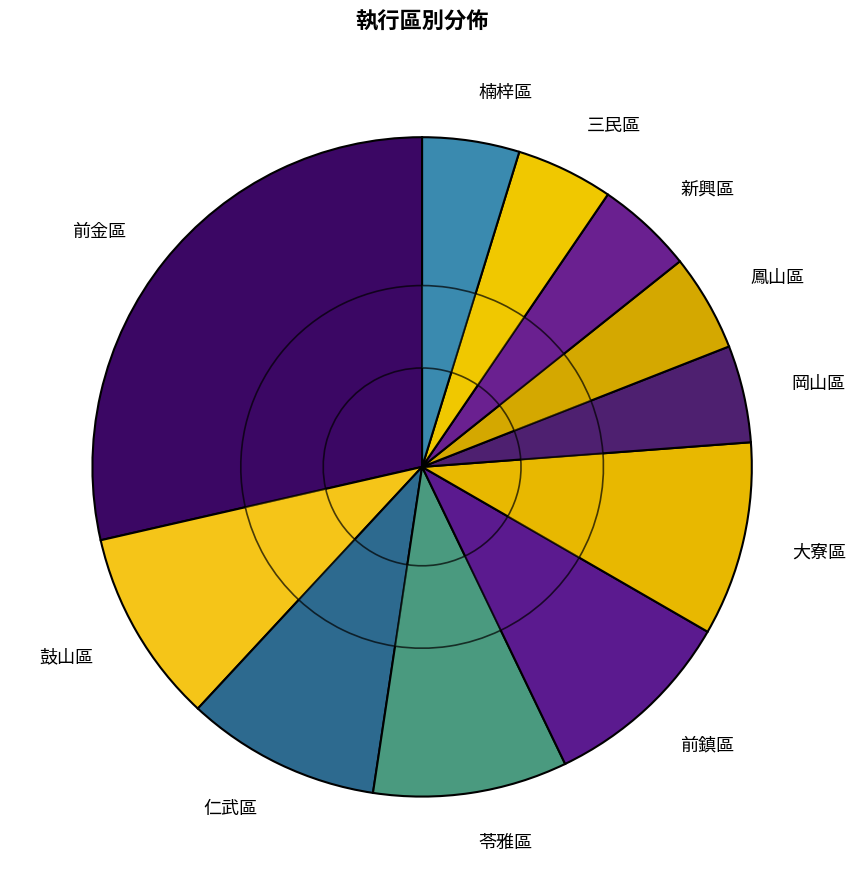

To the nearest percent, what is the difference between the largest and smallest slice percentages?

24%